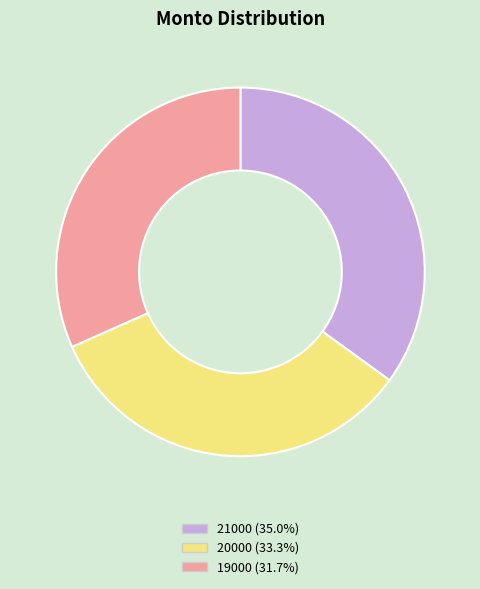

How many slices are in this pie chart?

3